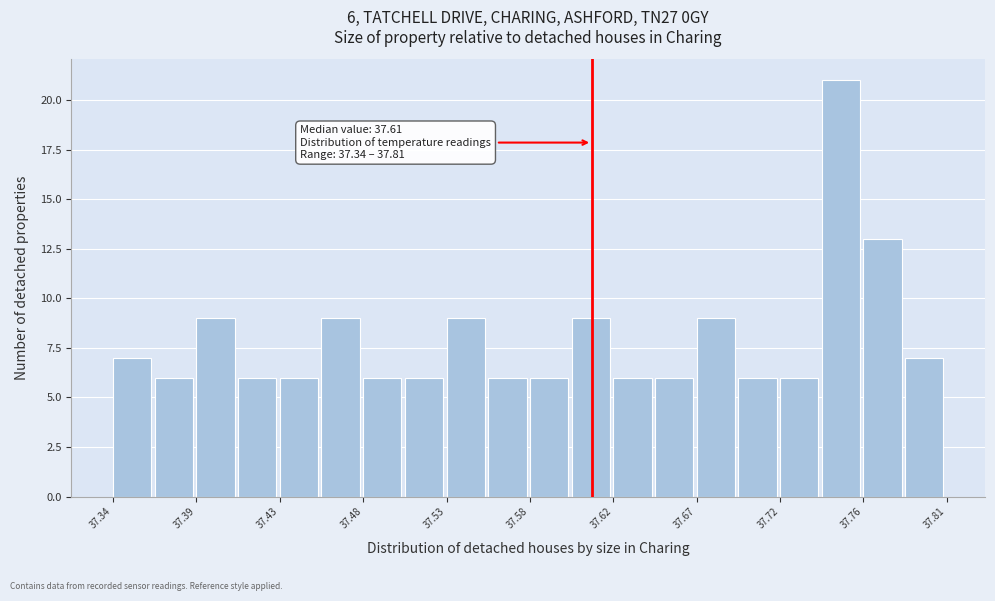

Over which range of the x-axis is the bar tallest?

37.740 to 37.765